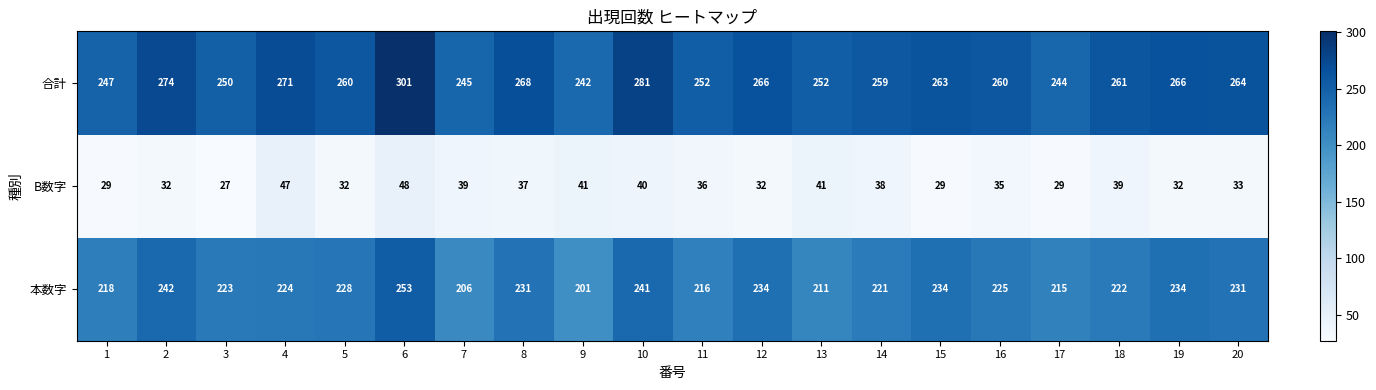

Rank the series at 1 from highest to lowest value.

合計, 本数字, B数字